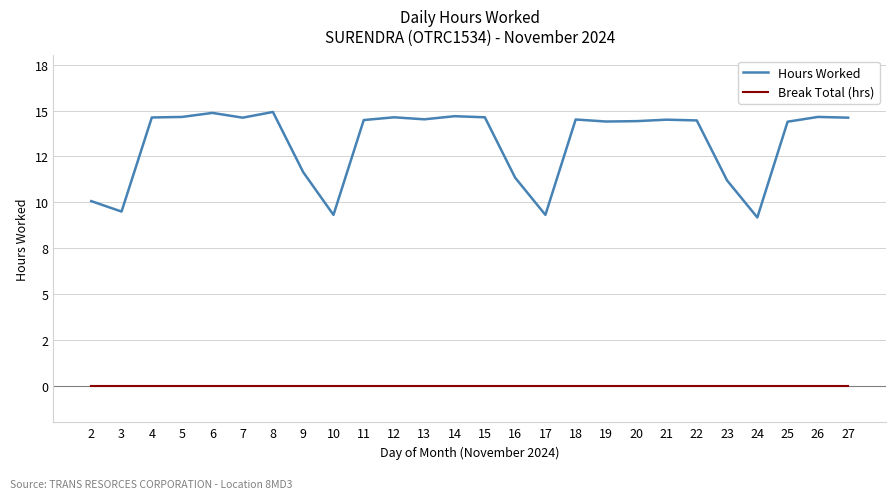

True or false: Hours Worked and Break Total (hrs) cross at least once.

False